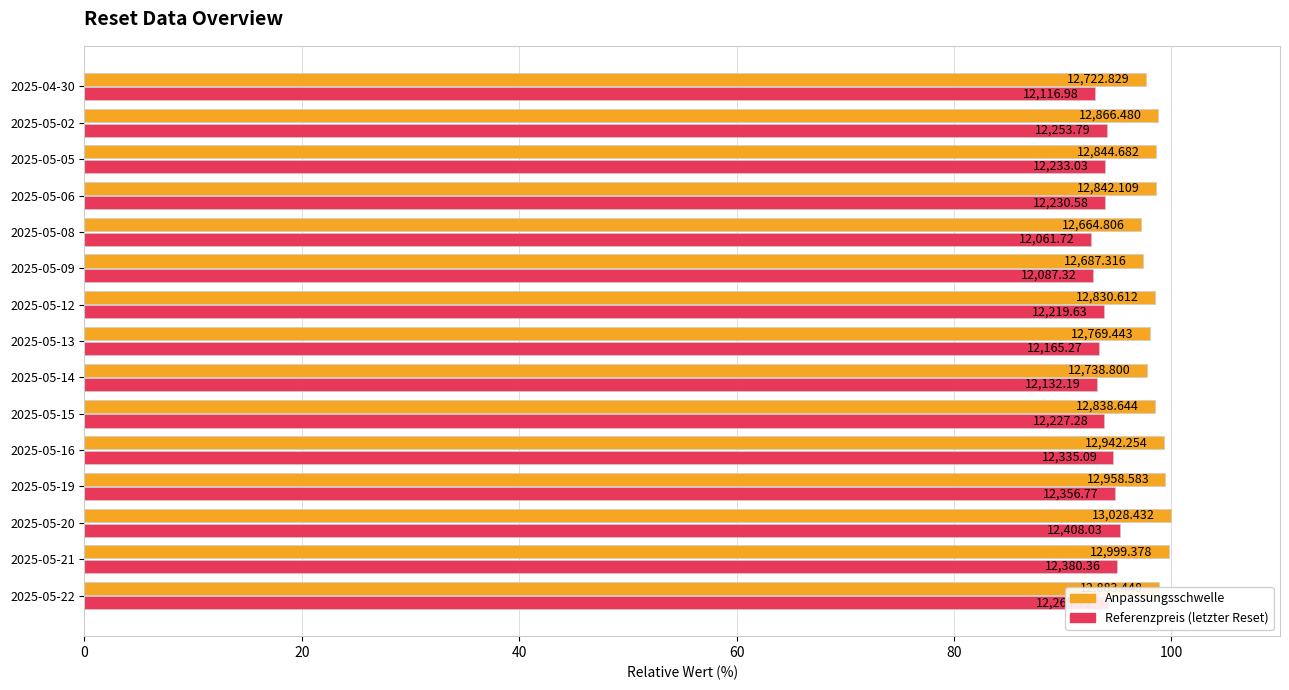

What are all the series names shown in the legend?

Anpassungsschwelle, Referenzpreis (letzter Reset)